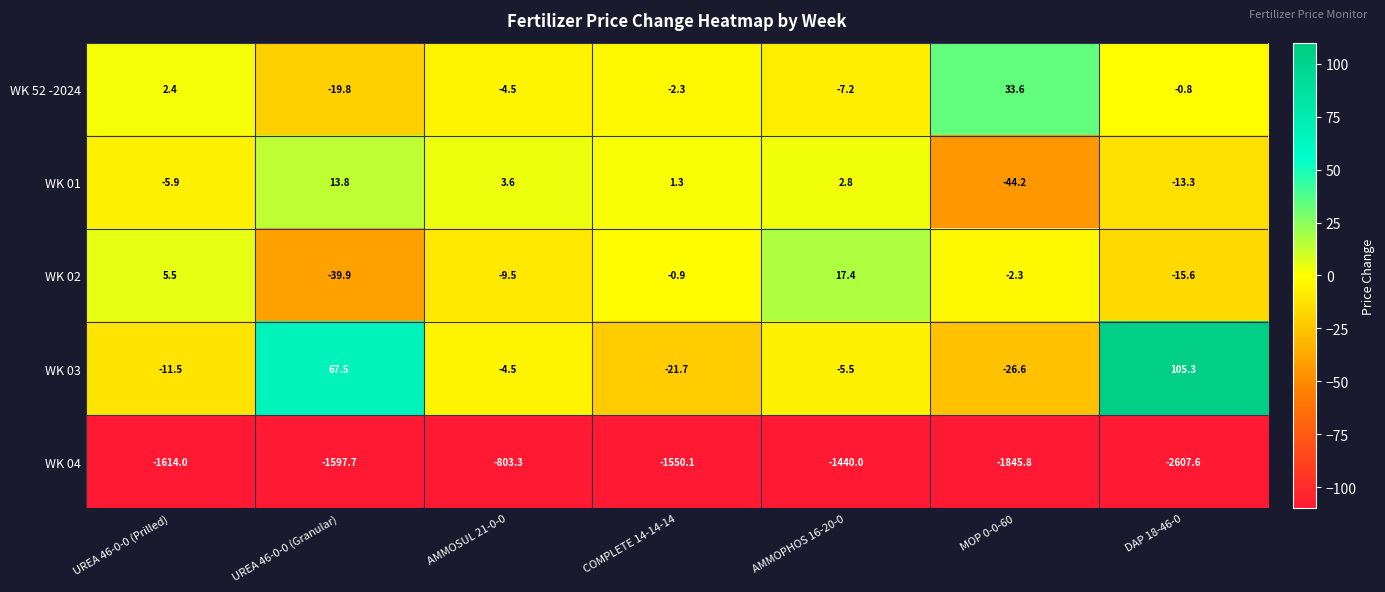

What is the difference between the highest and lowest values at UREA 46-0-0 (Granular)?

1665.2